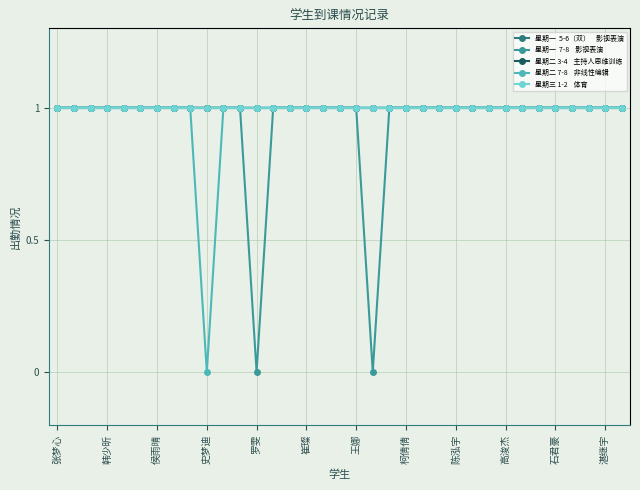

Is this an area chart (filled region under the line)?

No